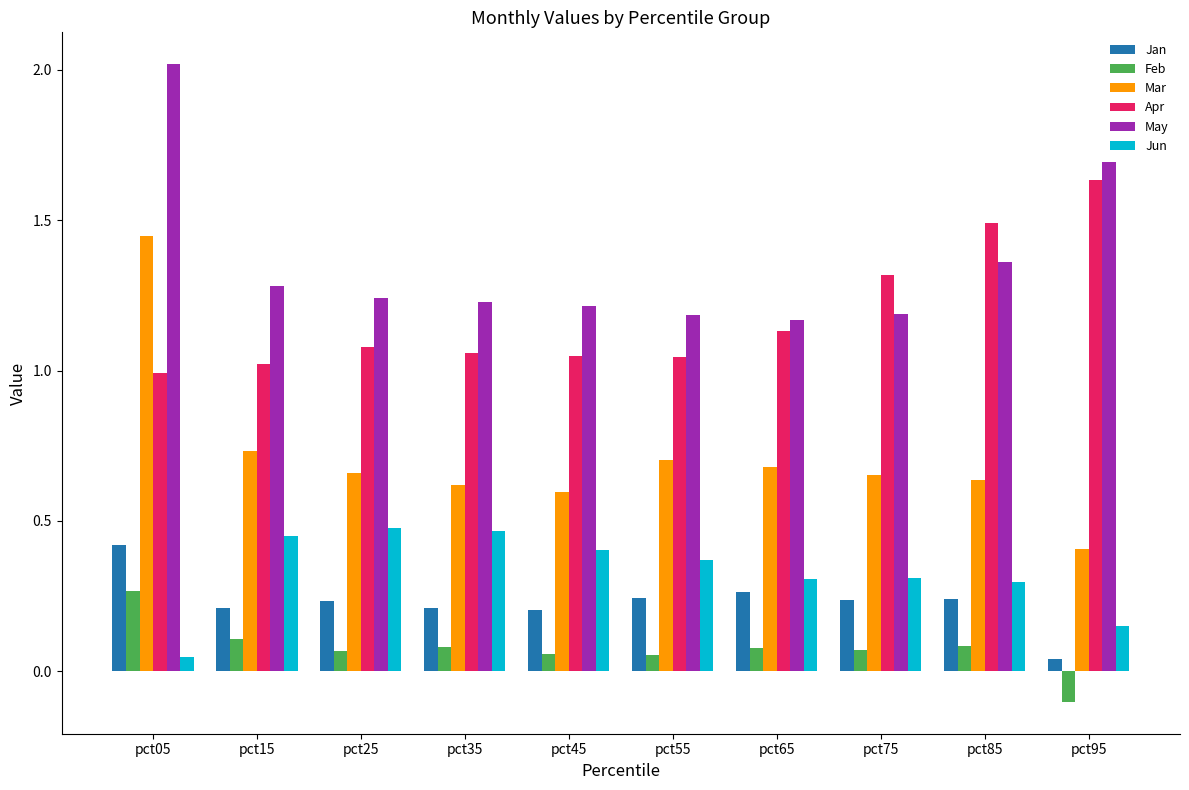

Which series has the widest spread of values?

Mar